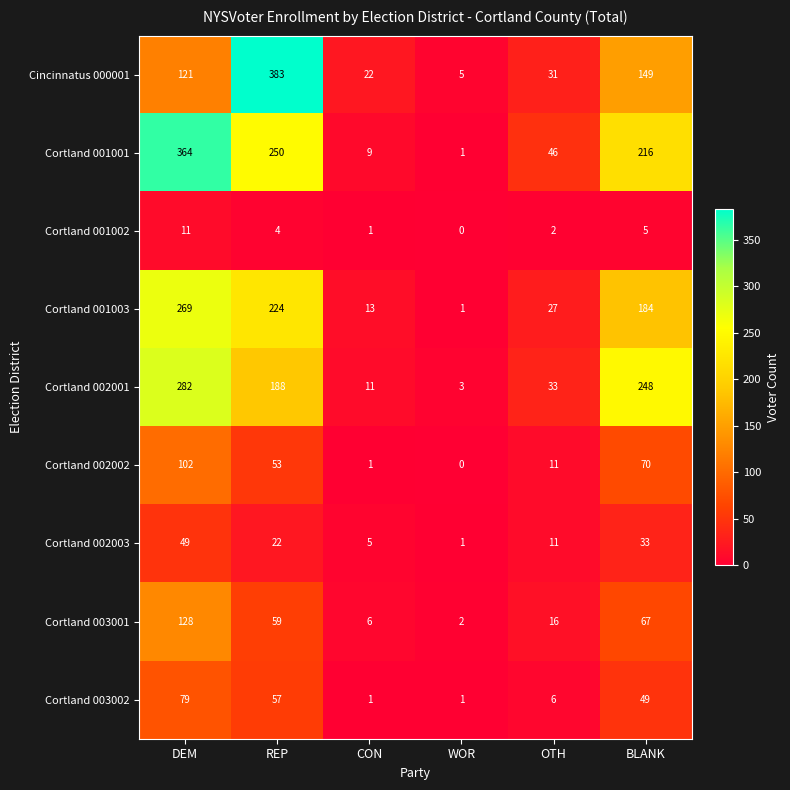

What is the sum of the Cortland 003001 values at WOR and CON?

8